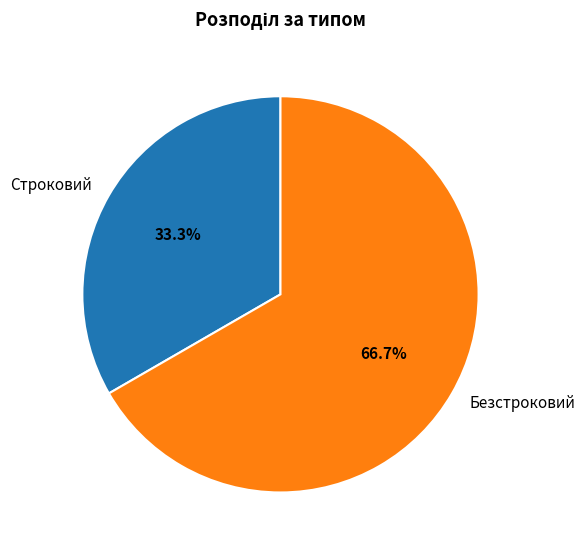

To the nearest percent, what percentage of the pie is Строковий?

33%